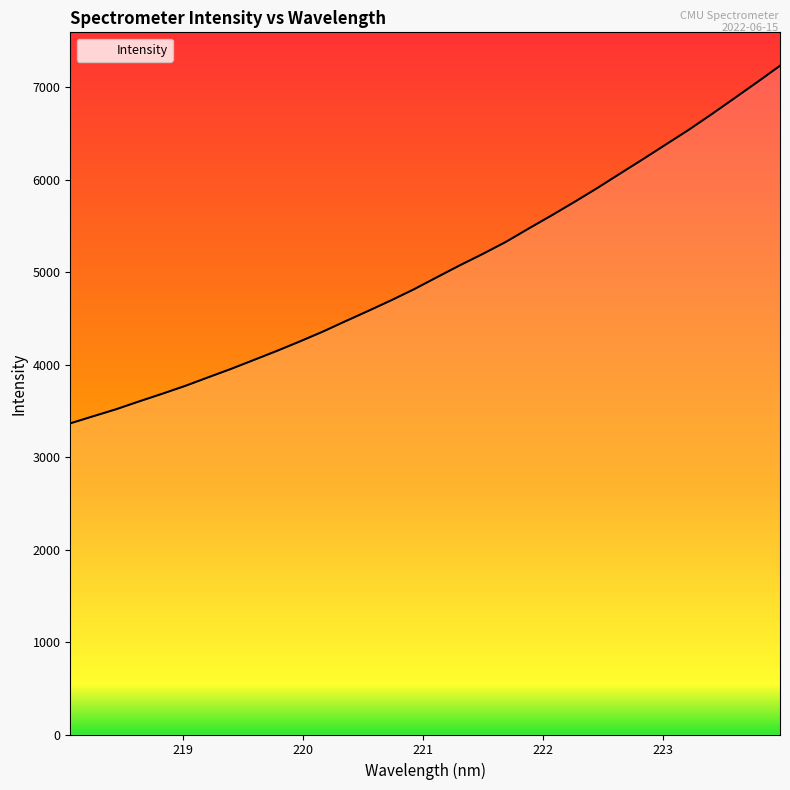

The chart shows a value of 7707.5 at 16. True or false?

False